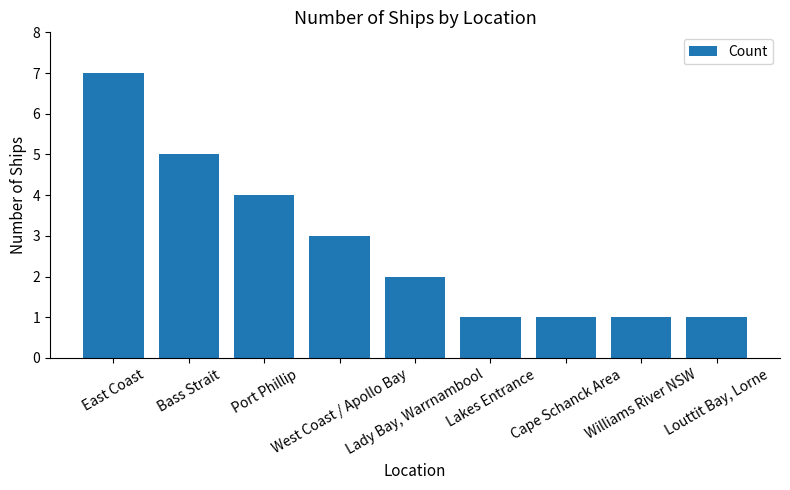

What is the greatest value displayed?

7